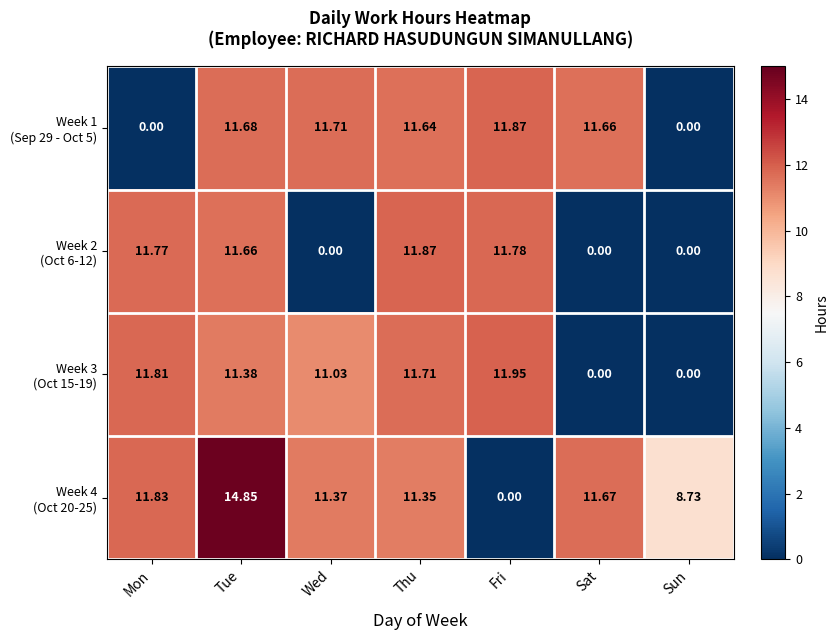

Which label corresponds to the largest value in the chart?

Tue